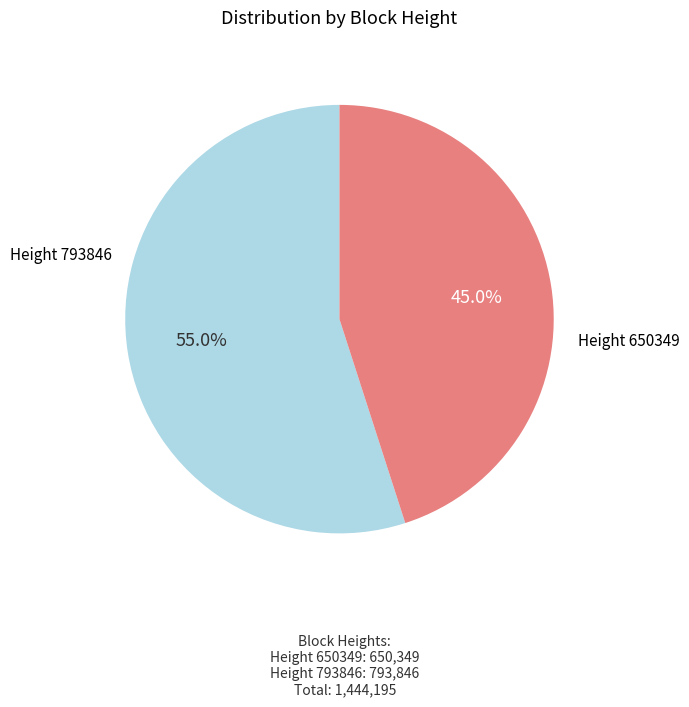

How many segments does this pie chart have?

2